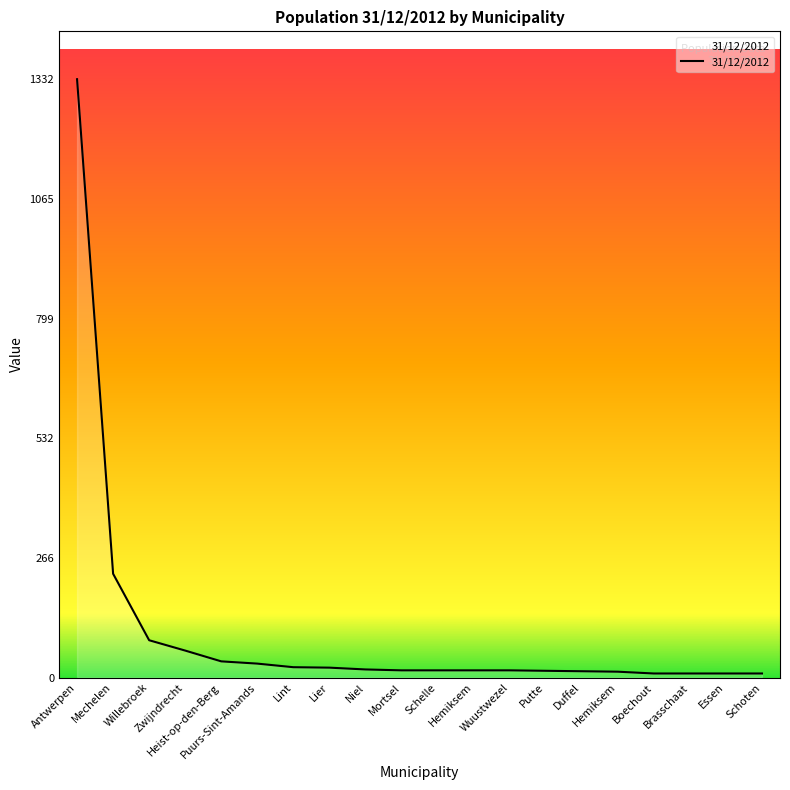

How many series are shown in this chart?

1